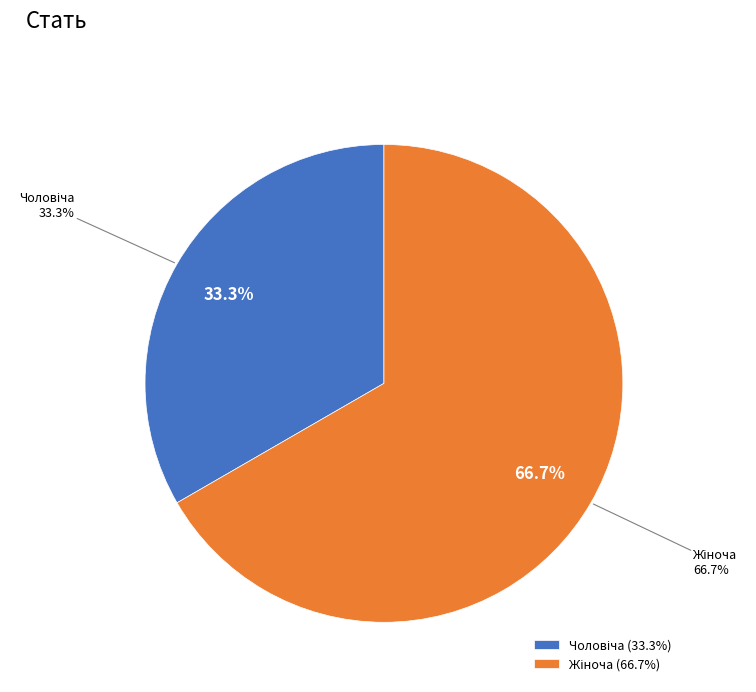

True or false: Чоловіча accounts for 33% of the total.

True